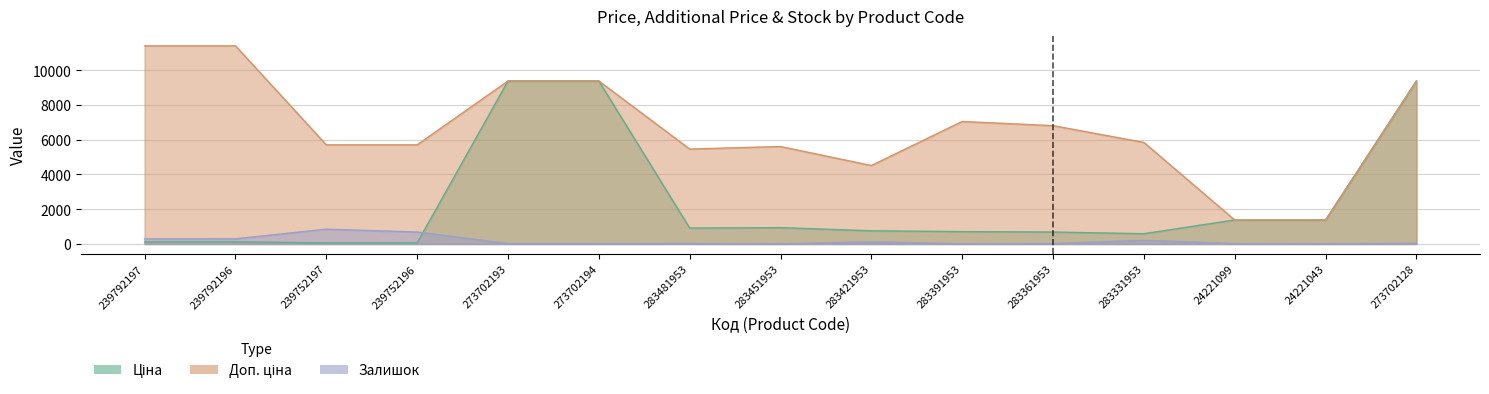

Which series changed the most between 273702193 and 283331953?

Ціна